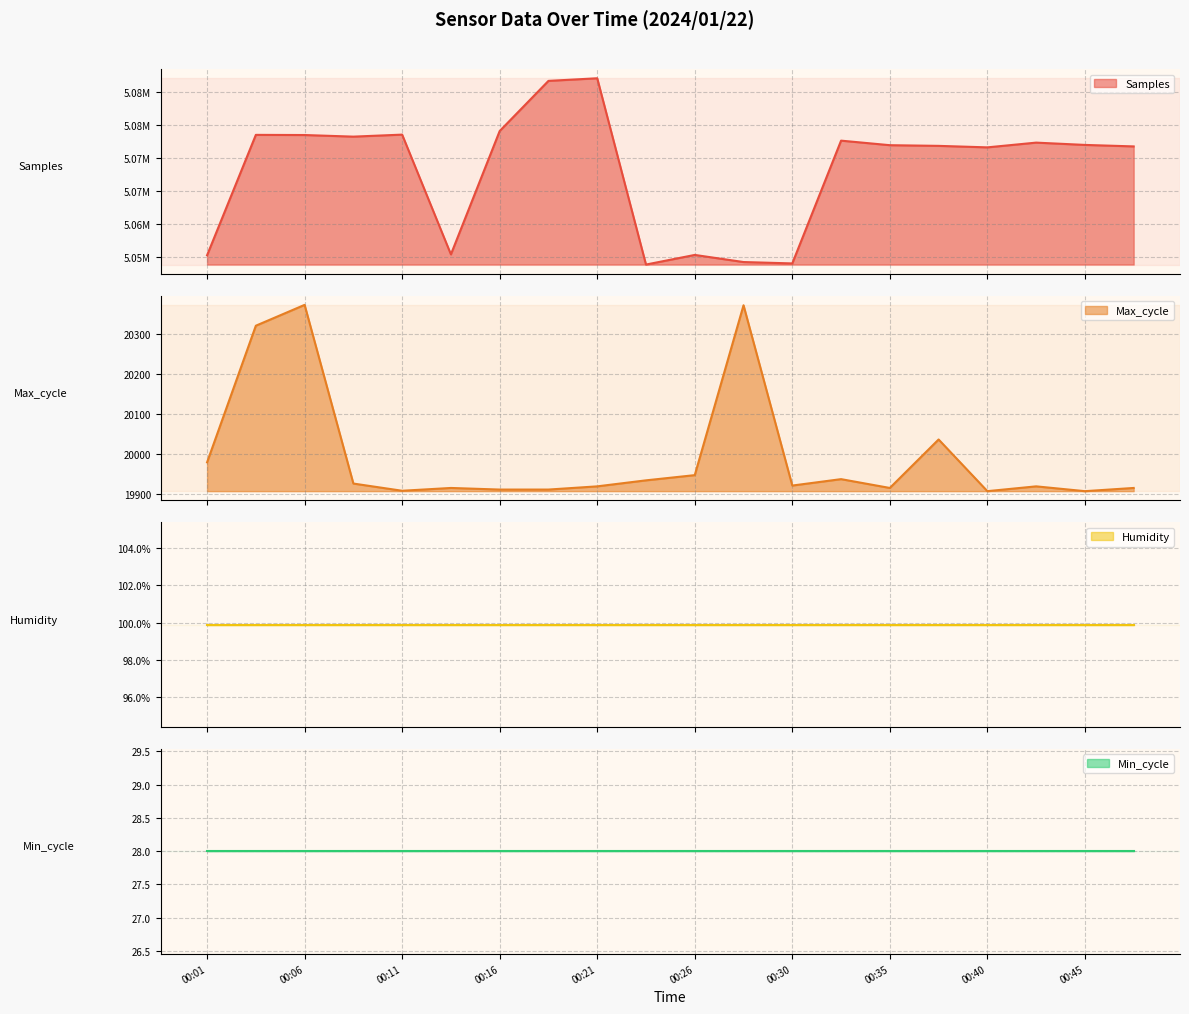

Between 00:04 and 00:01, which is larger?

00:04